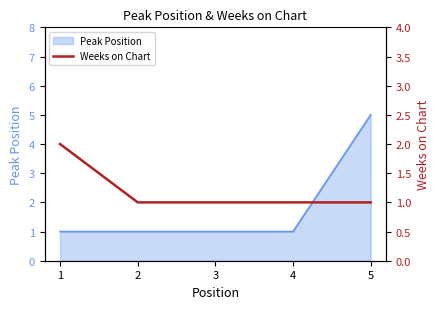

Is it true that the value at 4 is 0?

False